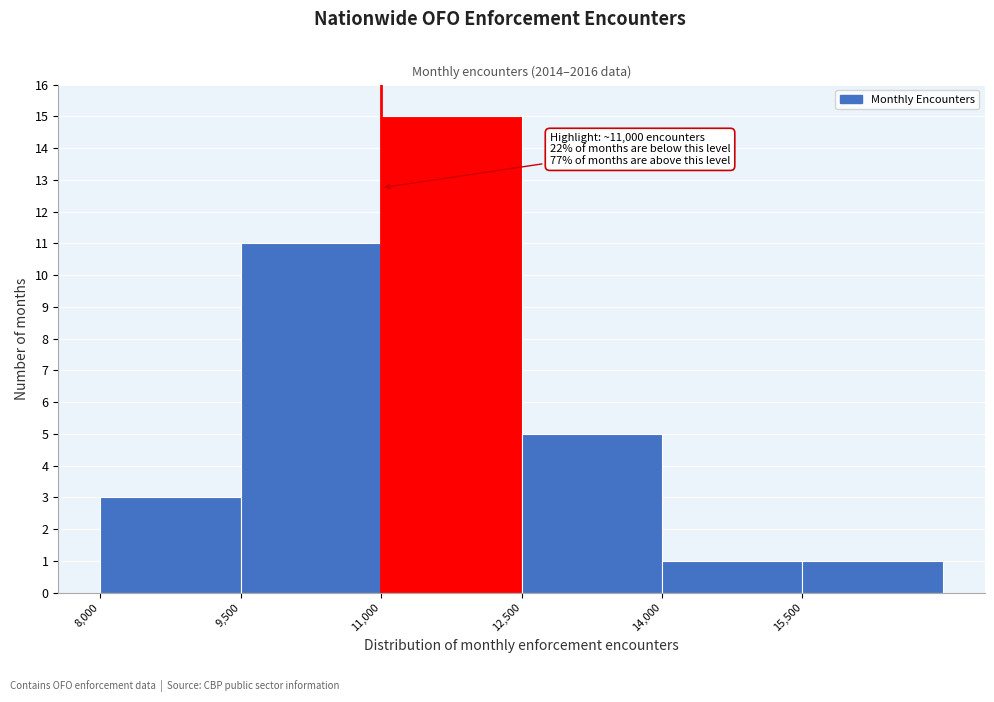

Which range on the x-axis has the tallest bar?

11000 to 12500